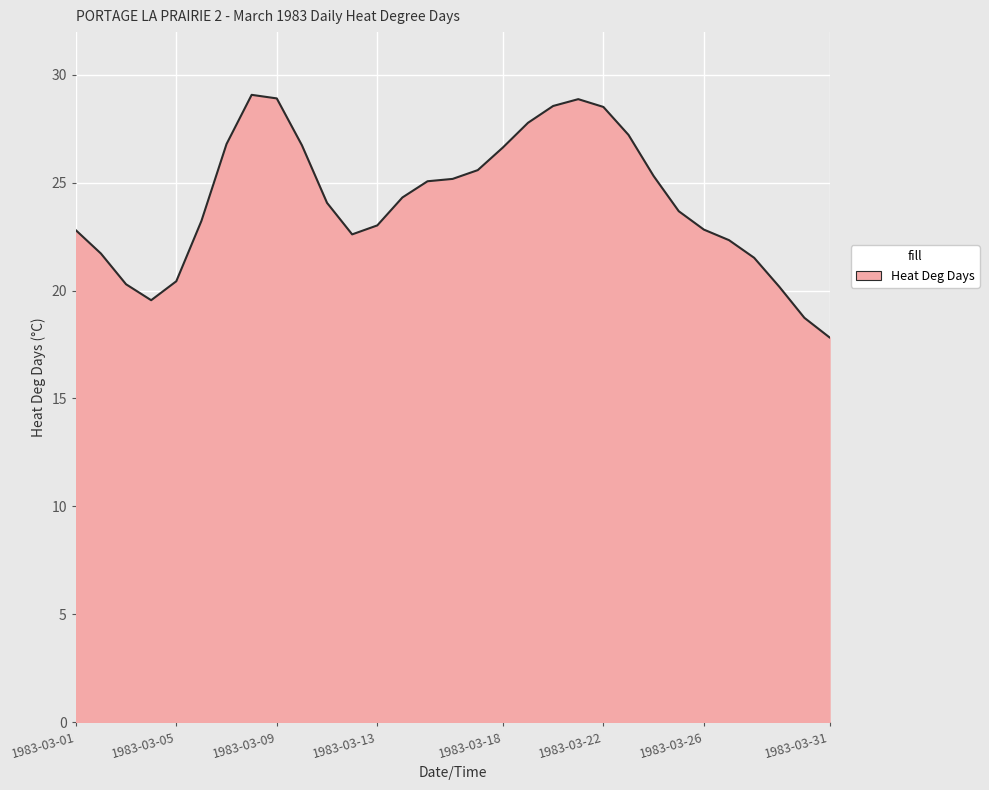

What is the minimum value shown in the chart?

17.8